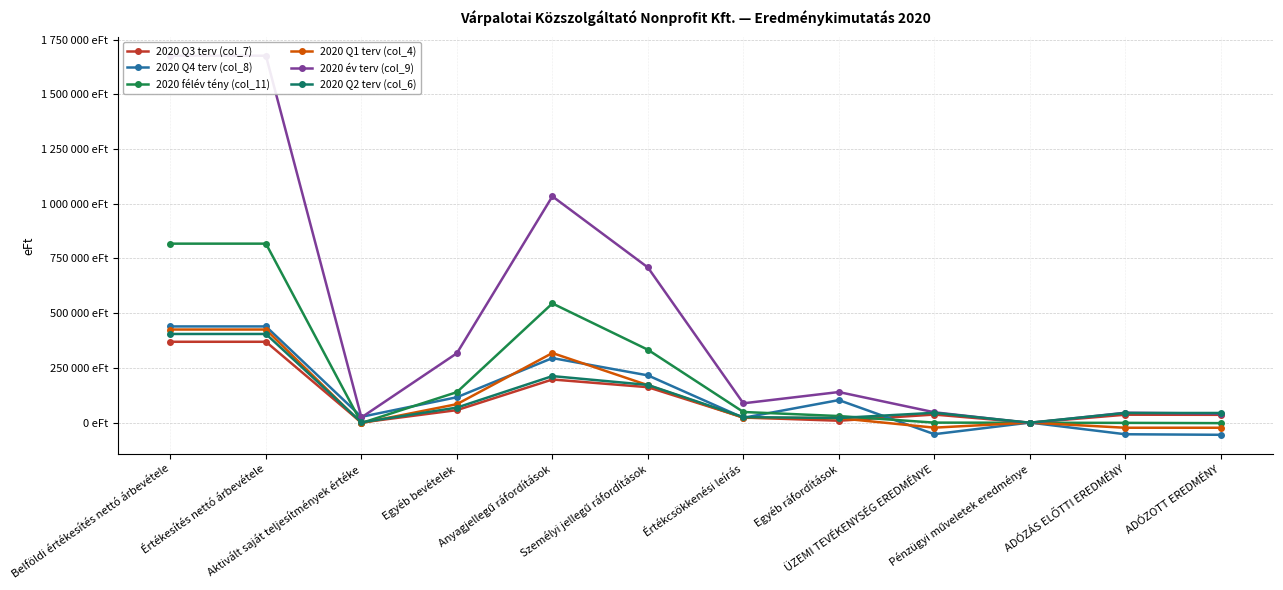

What value does the 2020 Q4 terv (col_8) series have at Értékesítés nettó árbevétele?

439344